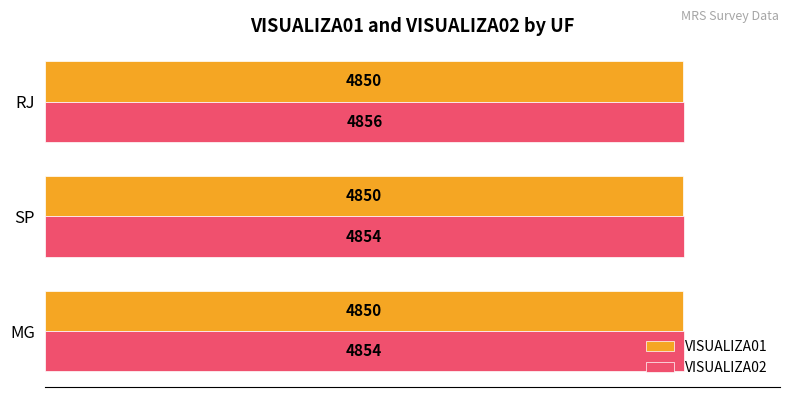

Rank the series at RJ from lowest to highest value.

VISUALIZA01, VISUALIZA02